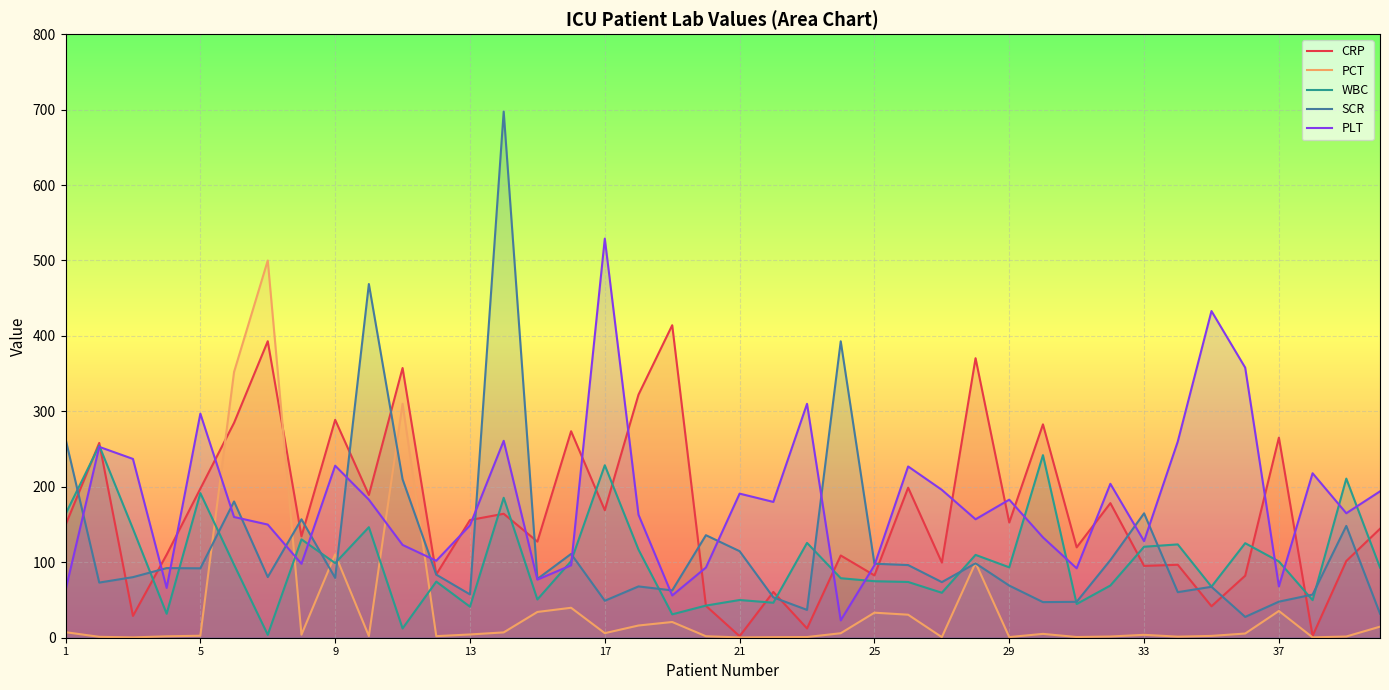

At which label does CRP first exceed 149?

1